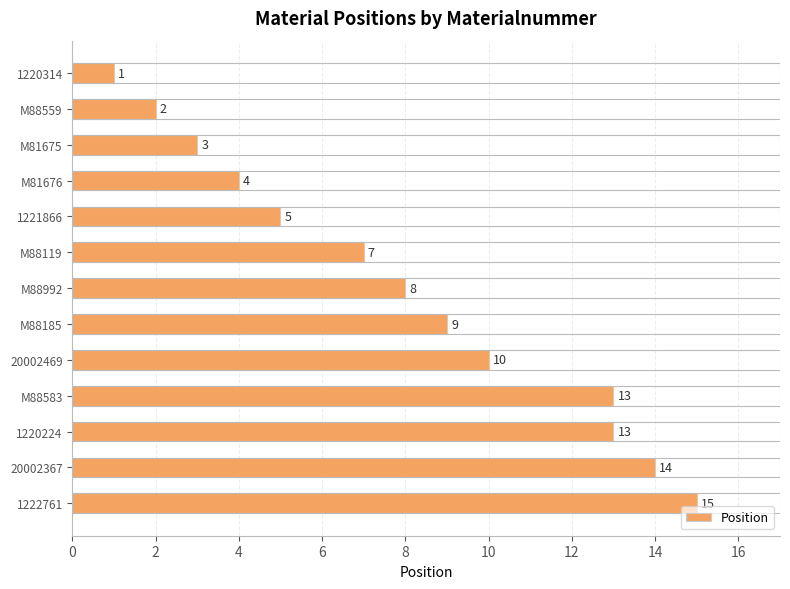

Approximately how many times larger is the value at 1221866 compared to M88119?

0.7